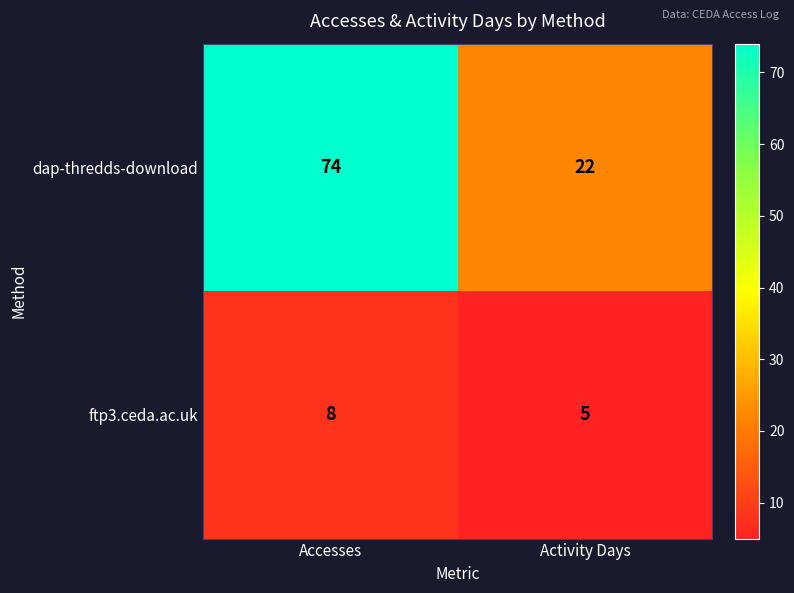

Which category has the lowest value across all series?

Activity Days